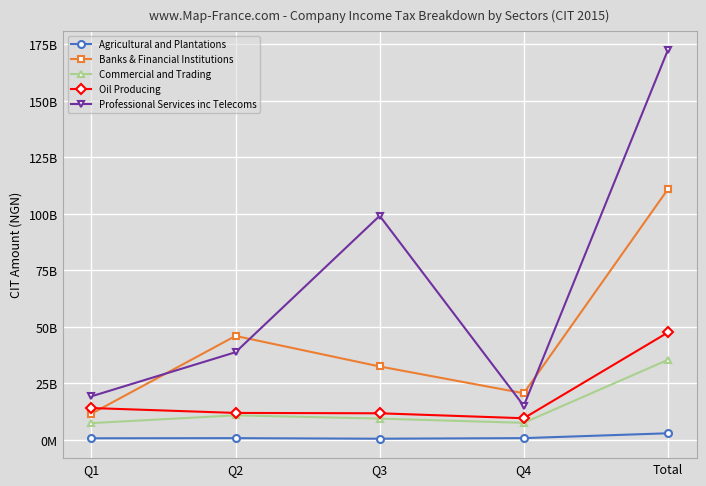

How many intersections are there between Banks & Financial Institutions and Professional Services inc Telecoms?

4